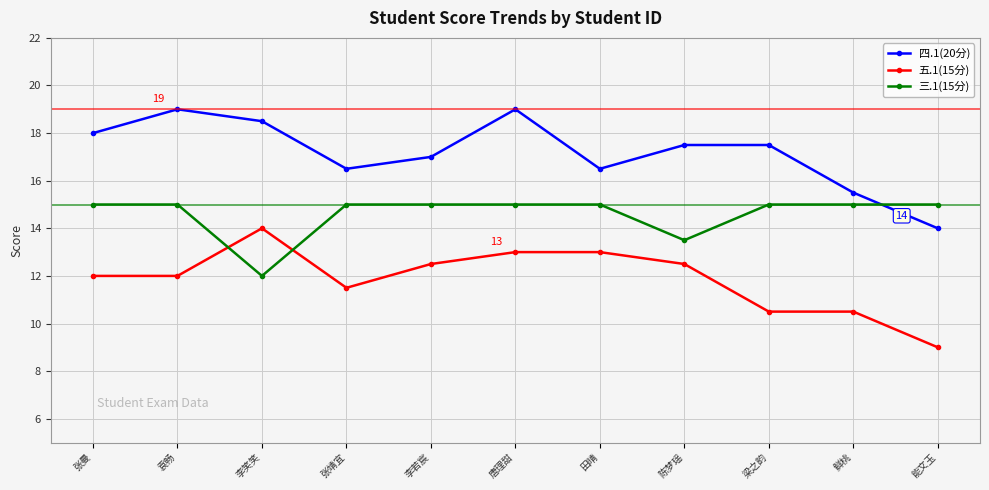

At how many categories does at least one series exceed 10?

11